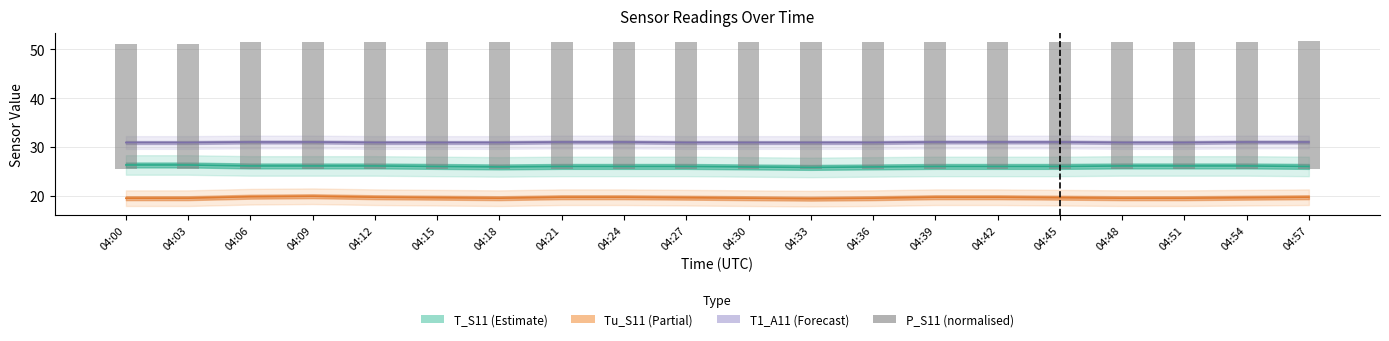

Rank the categories by value from lowest to highest.

04:00, 04:03, 04:06, 04:09, 04:15, 04:12, 04:18, 04:21, 04:27, 04:30, 04:24, 04:33, 04:36, 04:39, 04:42, 04:45, 04:48, 04:51, 04:54, 04:57